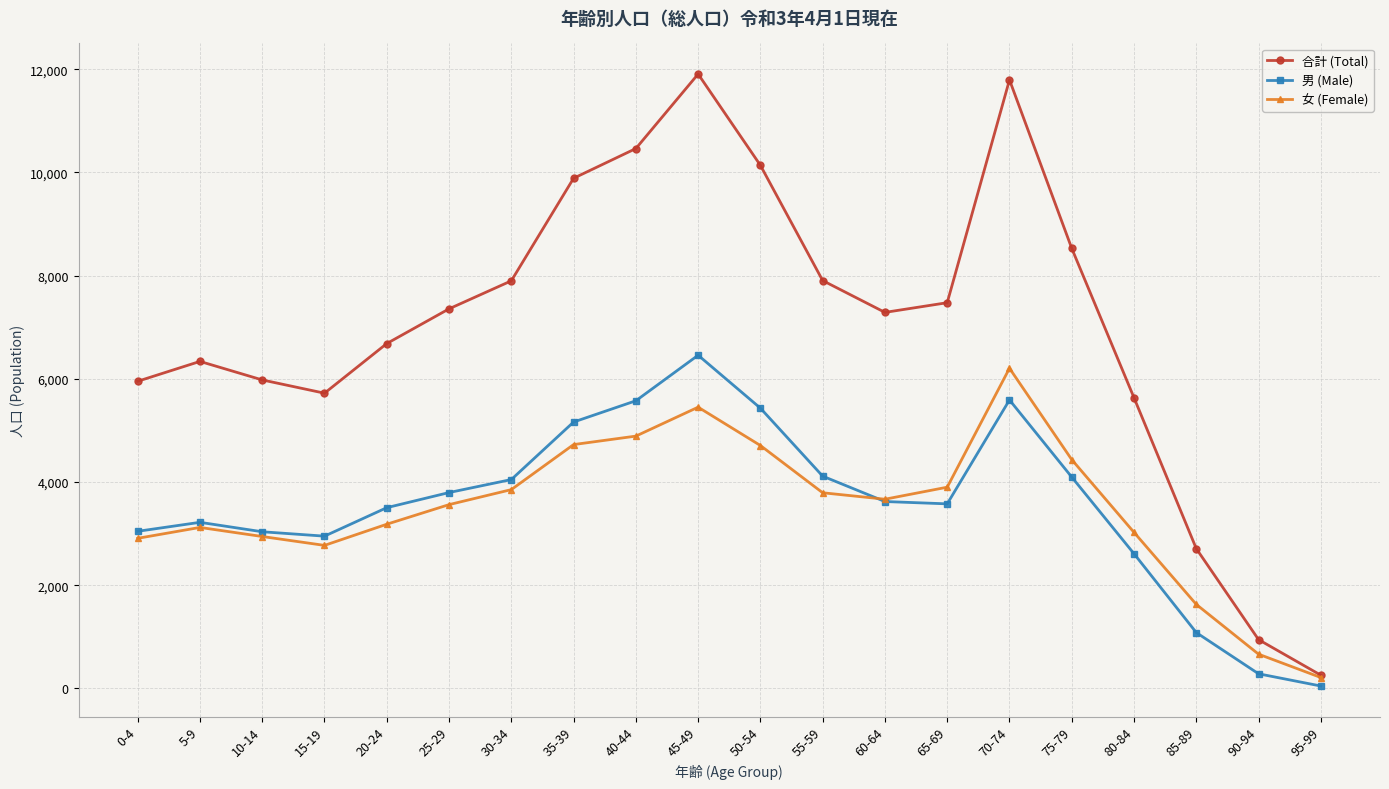

At how many categories does at least one series exceed 4067?

17